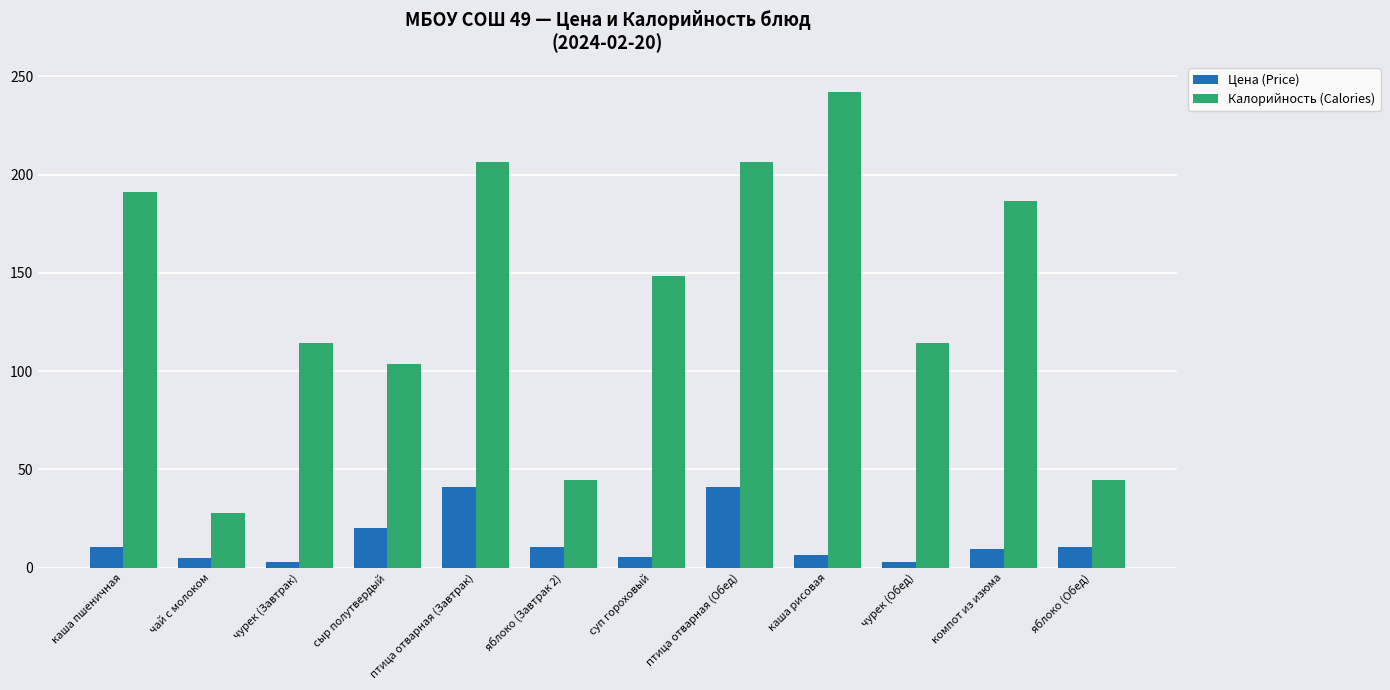

Where is Калорийность (Calories) nearest to the value 135?

суп гороховый